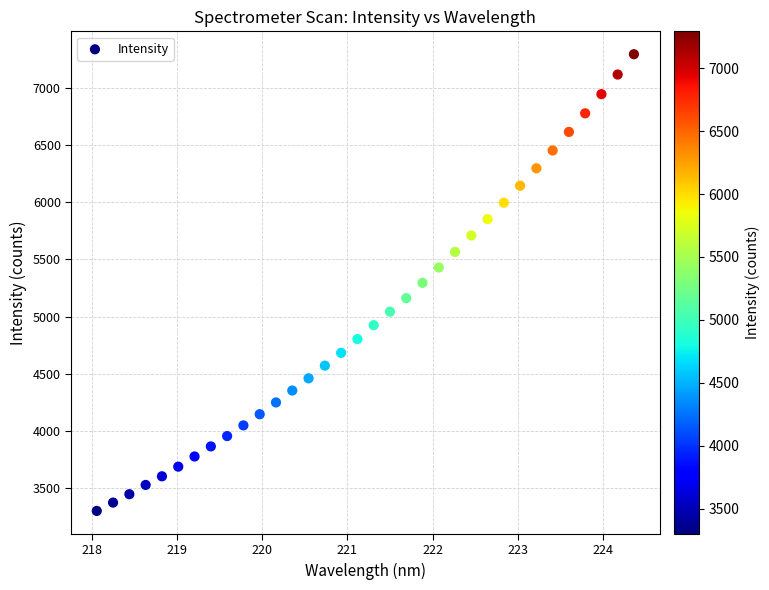

What is the range of X values (max minus min)?

6.3